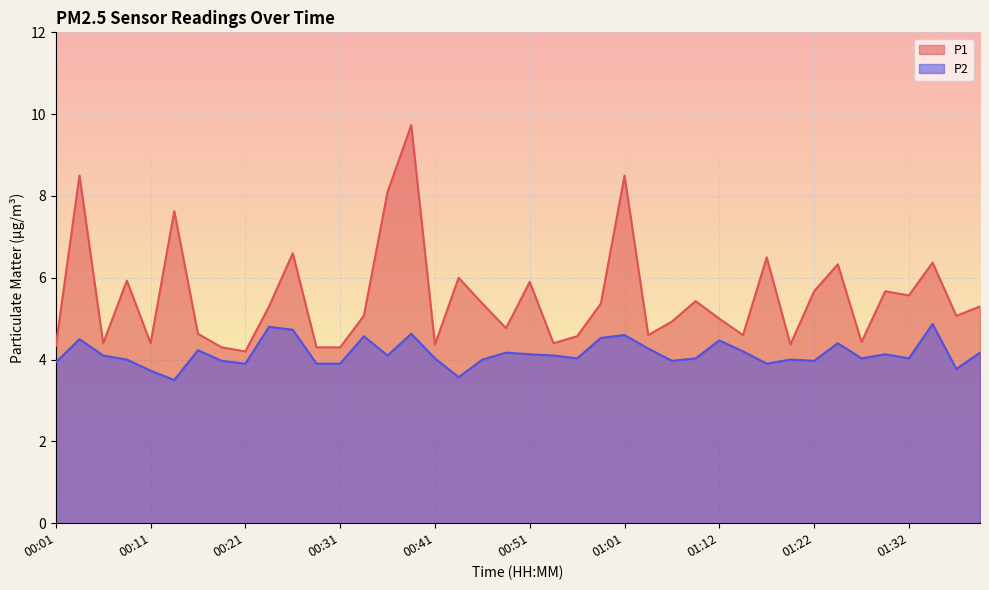

What is the difference between the highest and lowest values at 00:36?

4.0